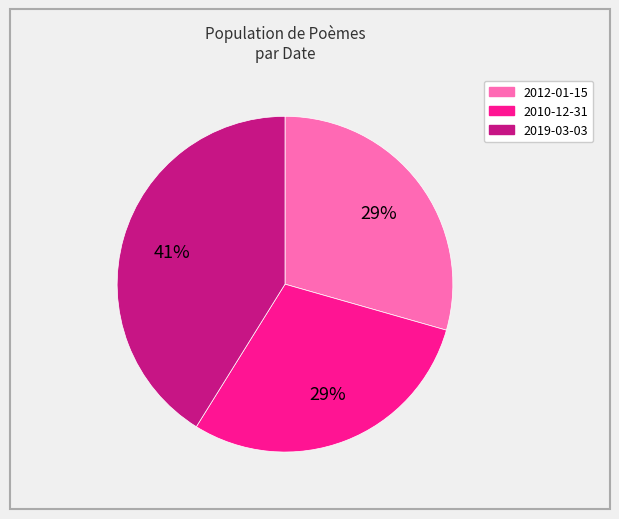

Which has a higher value, 2010-12-31 or 2019-03-03?

2019-03-03